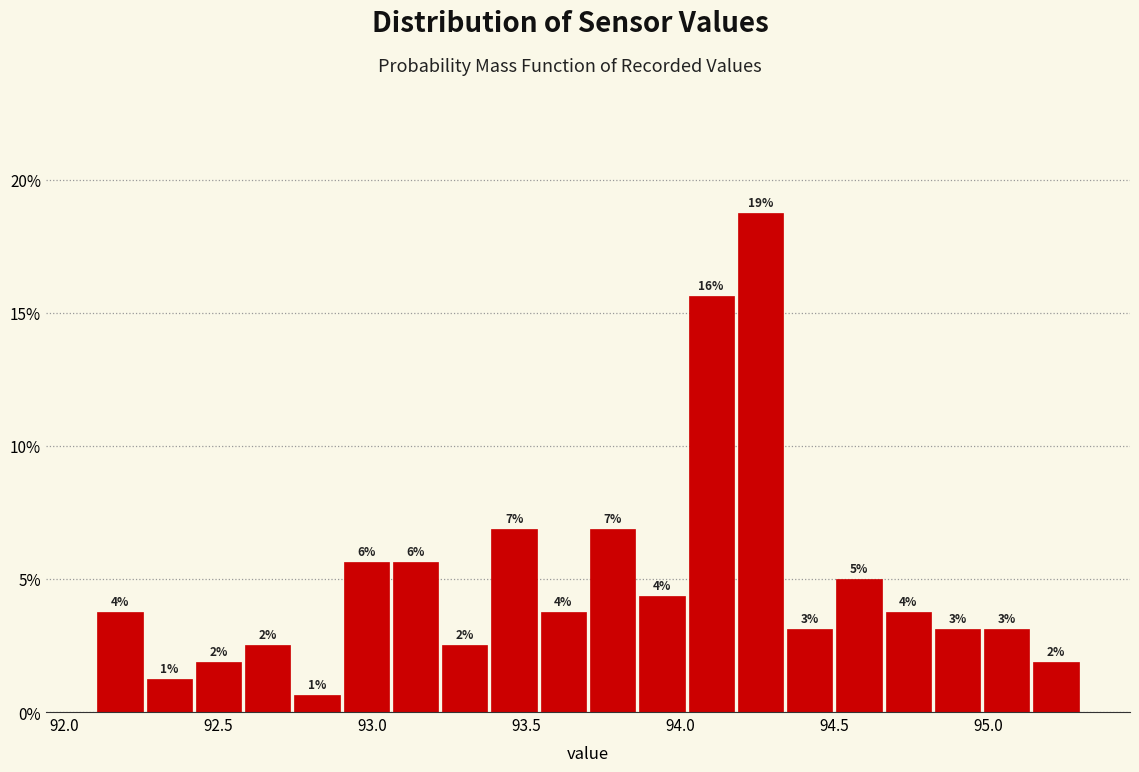

Read against the x-axis, roughly where is the centre of the tallest bar?

94.25